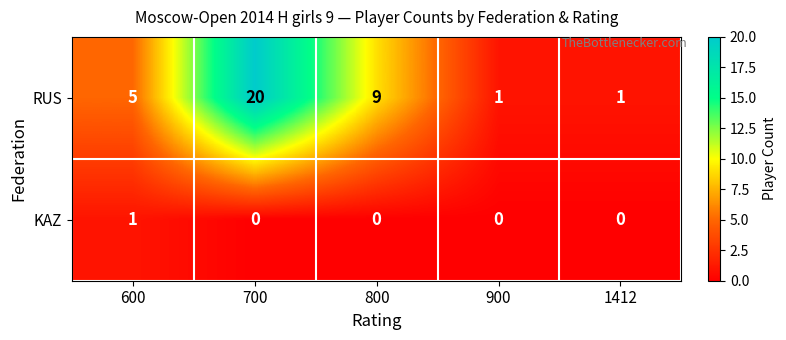

Is the value of RUS at 700 greater than the value of KAZ at 900?

Yes